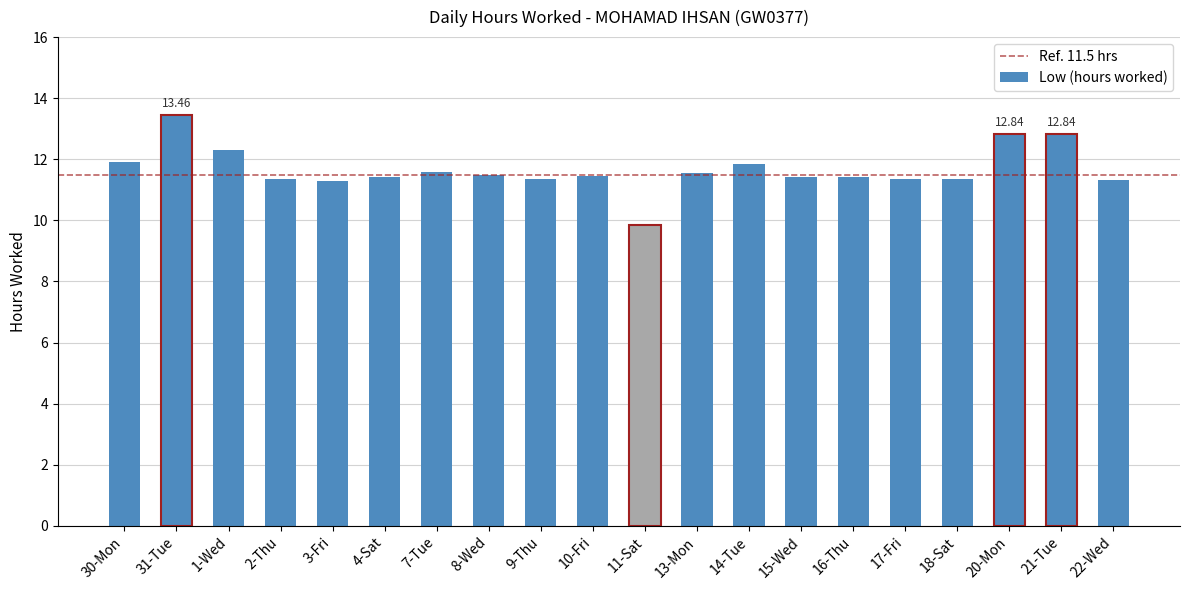

What is the sum of the values at 10-Fri and 17-Fri?

22.8